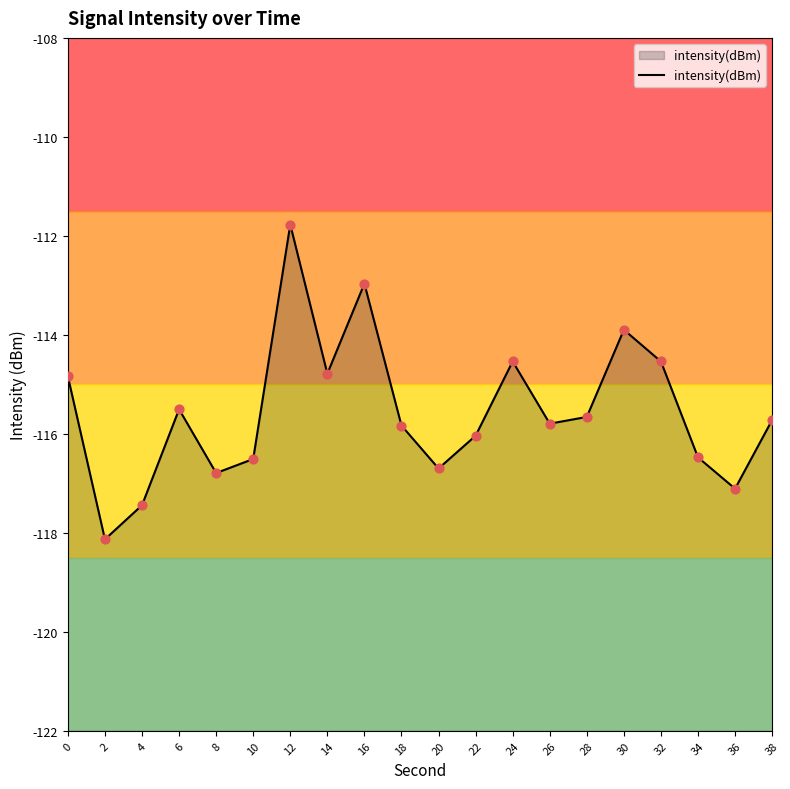

What is the change in value from 10 to 20?

-0.2